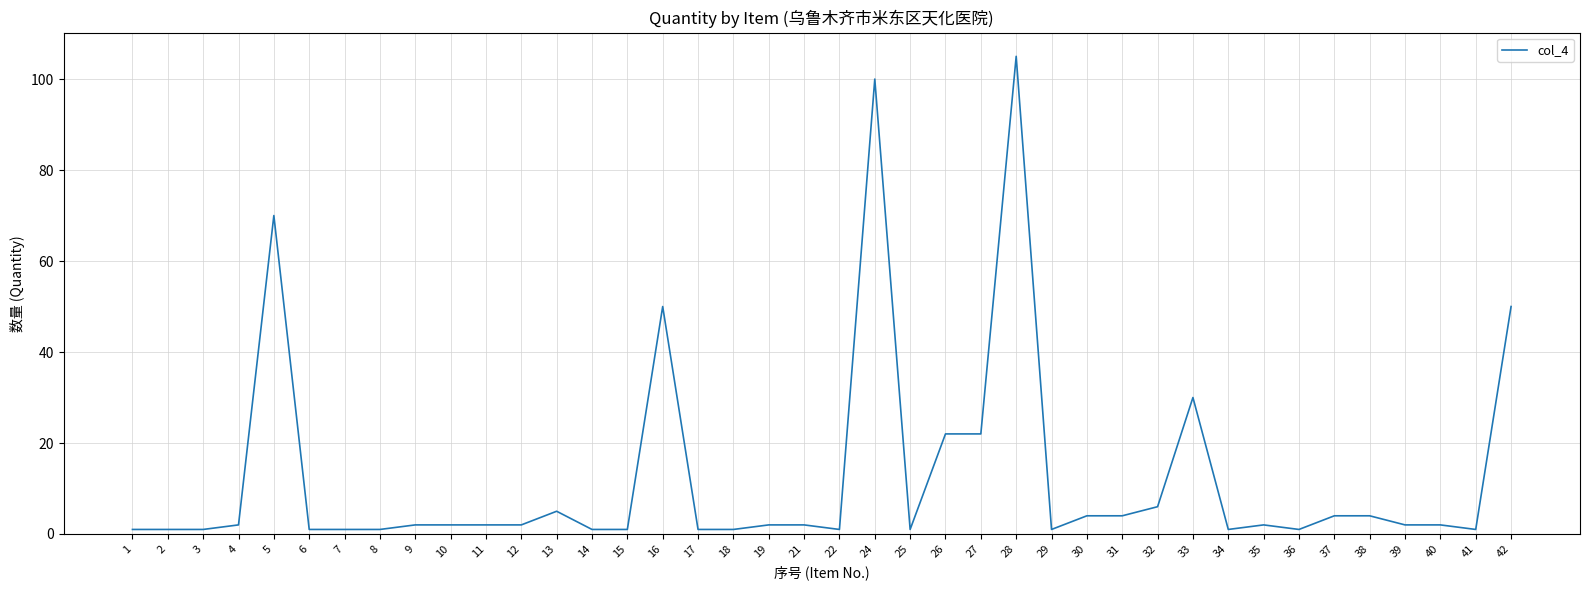

Reading left to right, what are all the values shown in this chart?

1=1	2=1	3=1	4=2	5=70	6=1	7=1	8=1	9=2	10=2	11=2	12=2	13=5	14=1	15=1	16=50	17=1	18=1	19=2	21=2	22=1	24=100	25=1	26=22	27=22	28=105	29=1	30=4	31=4	32=6	33=30	34=1	35=2	36=1	37=4	38=4	39=2	40=2	41=1	42=50